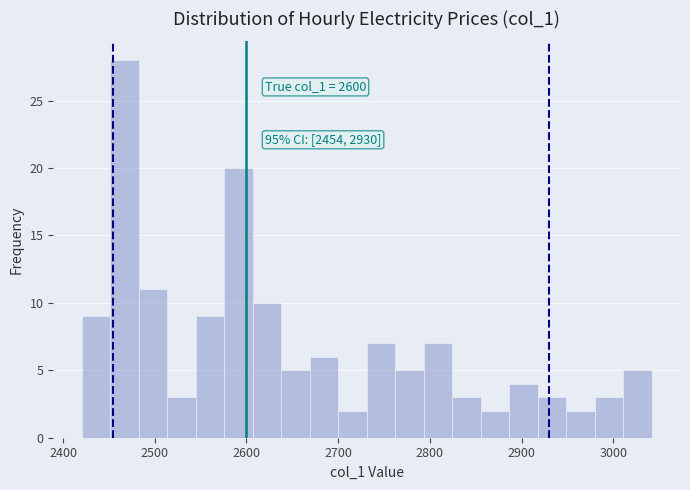

Read against the x-axis, roughly where is the centre of the tallest bar?

2470